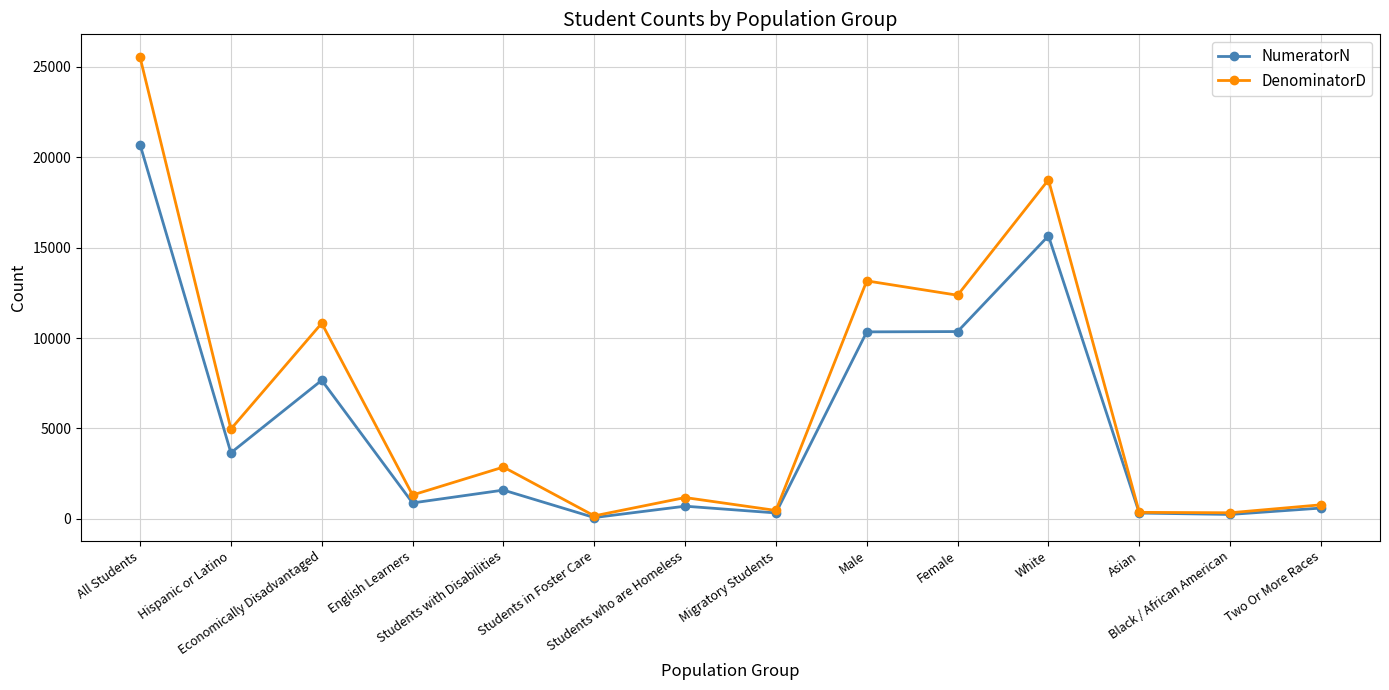

In DenominatorD, how many points are lower than both neighbors (excluding endpoints)?

6